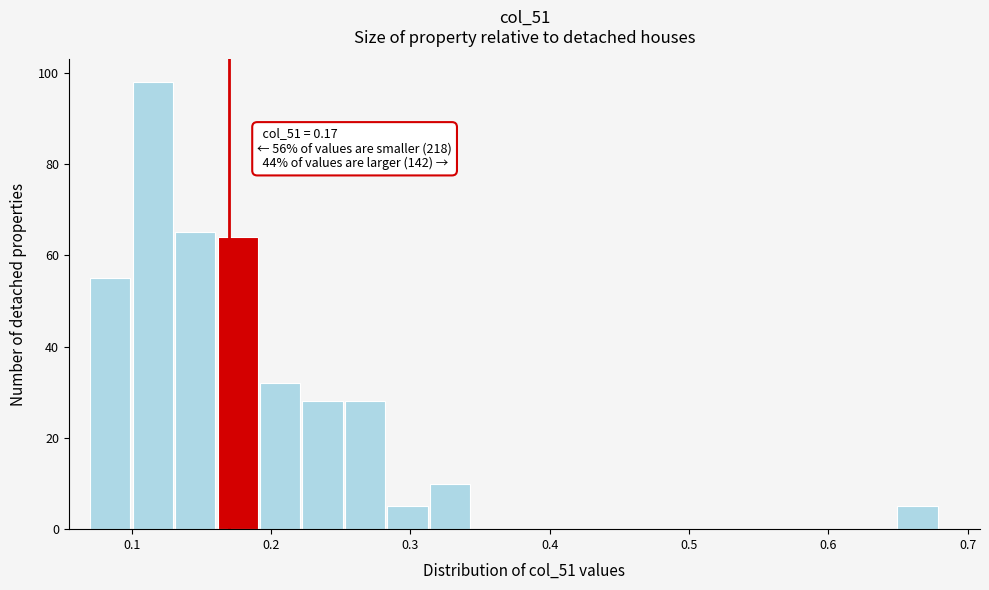

Around what value on the x-axis is the tallest bar? Give the approximate position of its centre, as read against the axis.

0.11